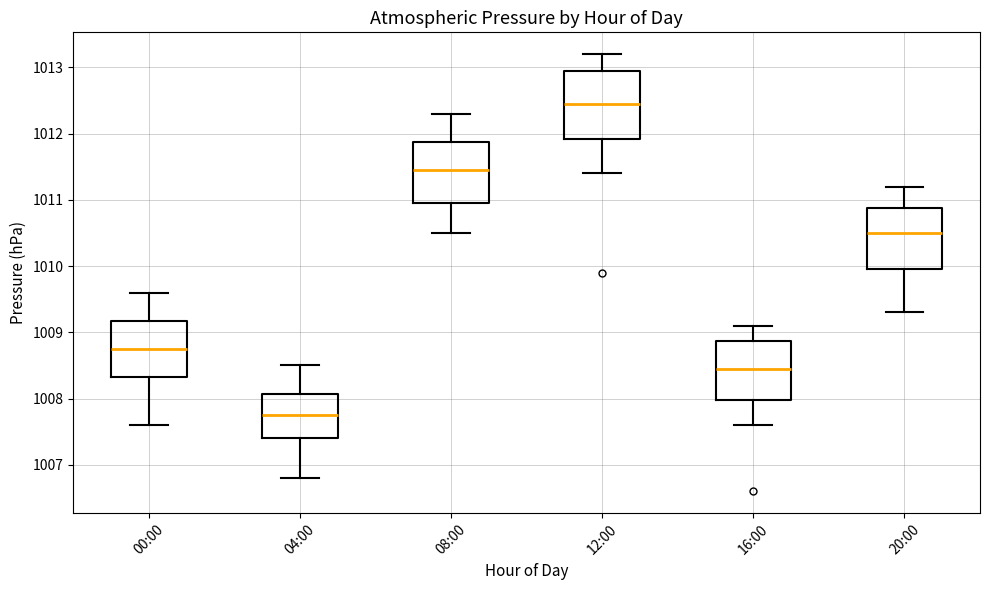

Reading left to right, transcribe this box plot: for each box, give where its median line is, the range the box spans, and where its two whiskers end, as read against the y-axis. The values are not printed on the chart, so give them approximately, as read against the axis.

00:00: median 1008.8, box 1008.3 to 1009.2, whiskers 1007.6 to 1009.6
04:00: median 1007.8, box 1007.4 to 1008.1, whiskers 1006.8 to 1008.5
08:00: median 1011.5, box 1011.0 to 1011.9, whiskers 1010.5 to 1012.3
12:00: median 1012.5, box 1011.9 to 1013.0, whiskers 1011.4 to 1013.2
16:00: median 1008.5, box 1008.0 to 1008.9, whiskers 1007.6 to 1009.1
20:00: median 1010.5, box 1010.0 to 1010.9, whiskers 1009.3 to 1011.2